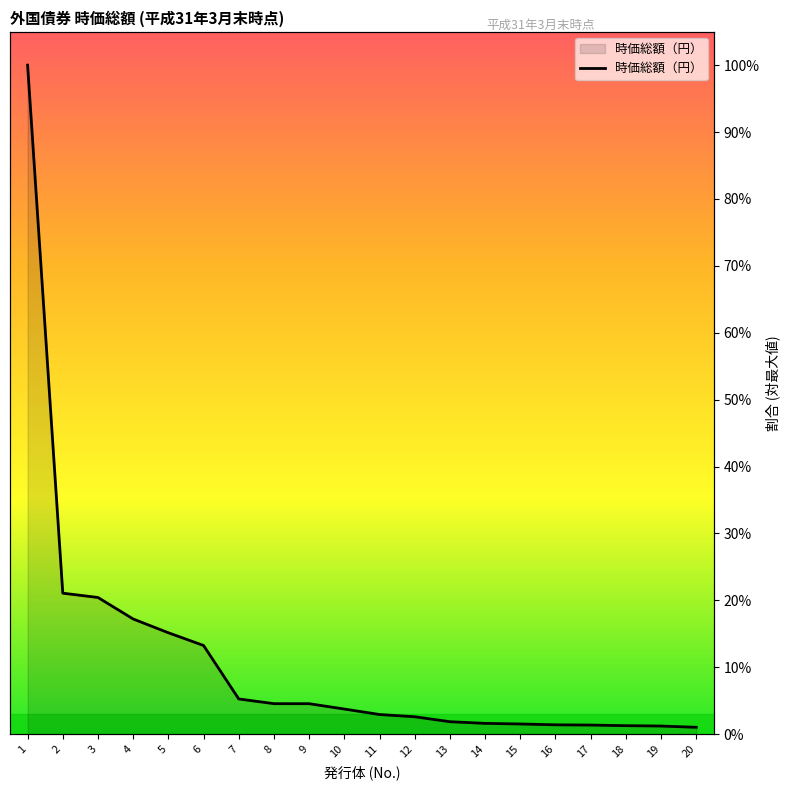

What is the difference between the second highest and second lowest values?

19.9